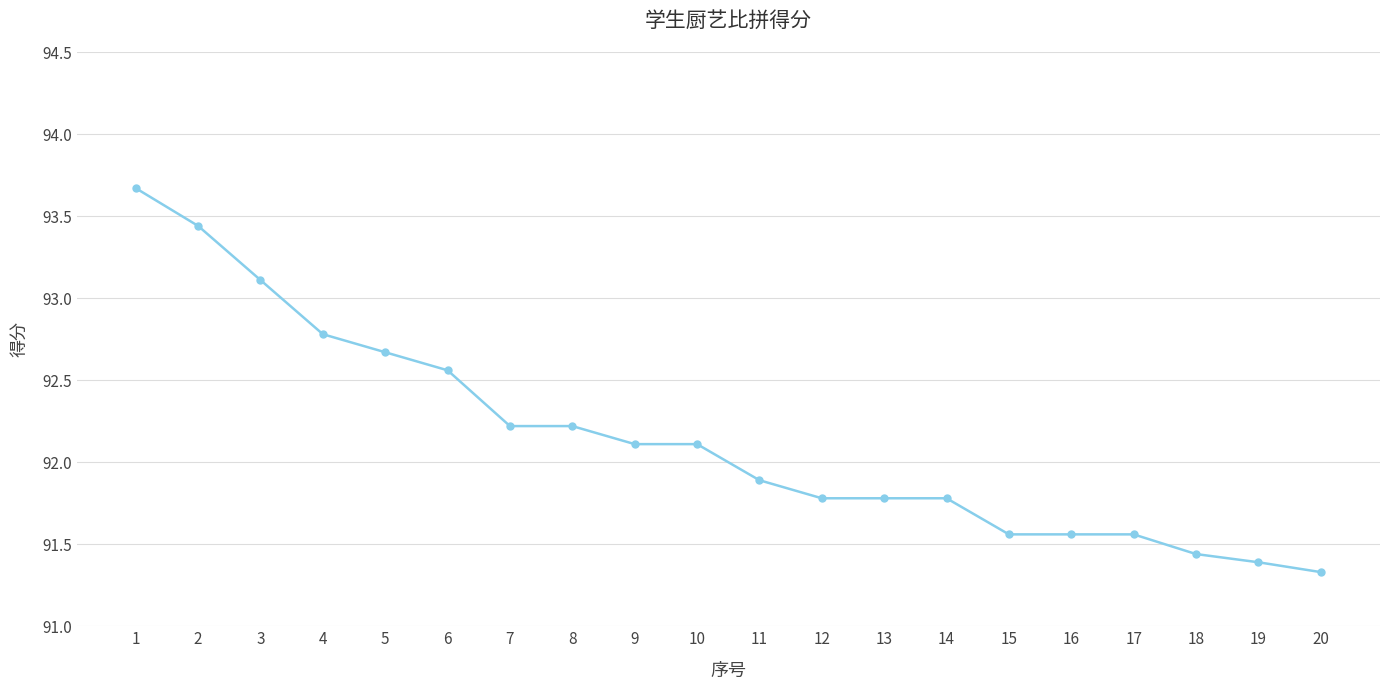

What is the value of the 8th point from the left?

92.2